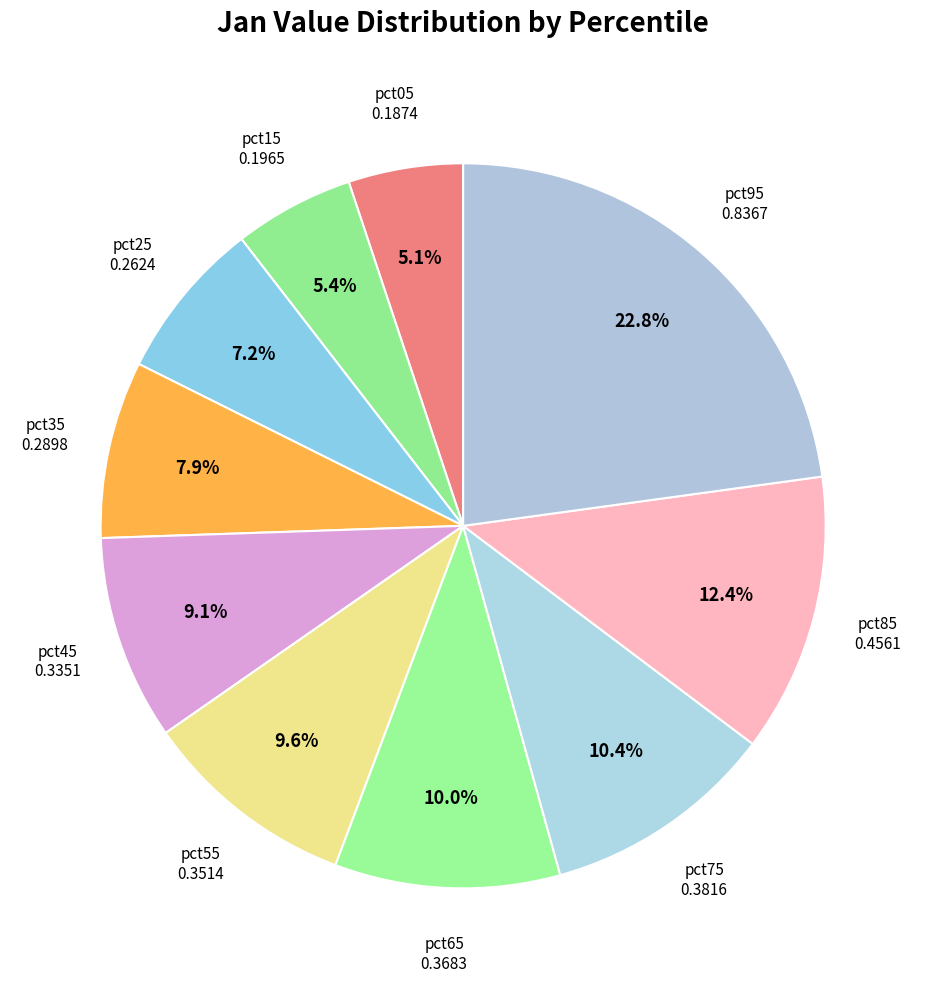

Count the number of slices in the pie.

10